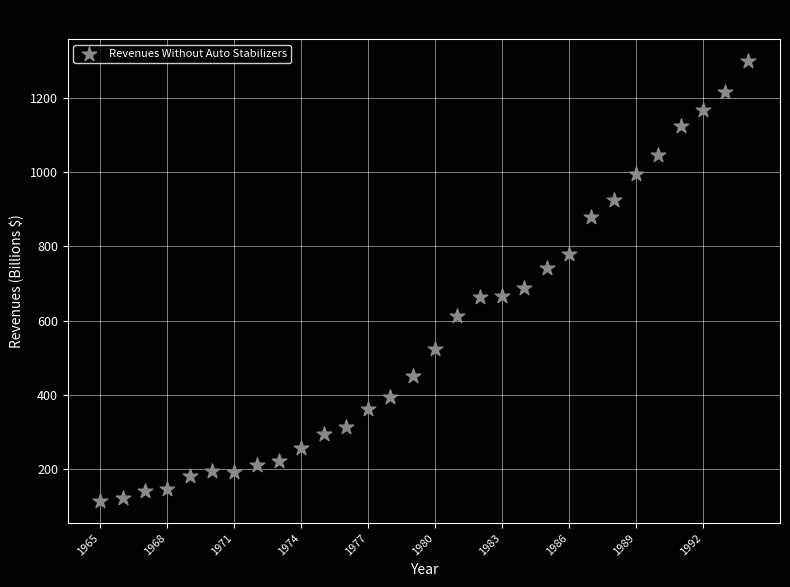

What is the range of X values (max minus min)?

29.0